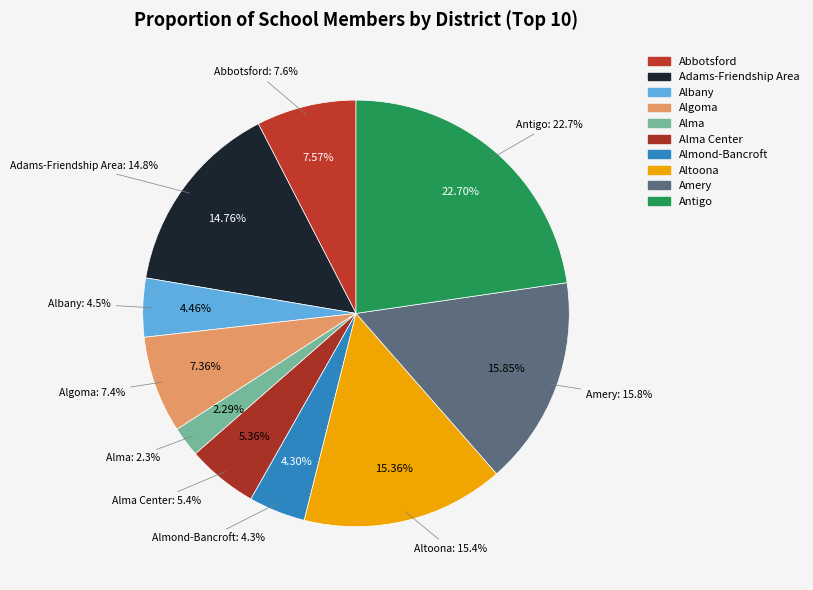

Which slice is the smallest?

Alma